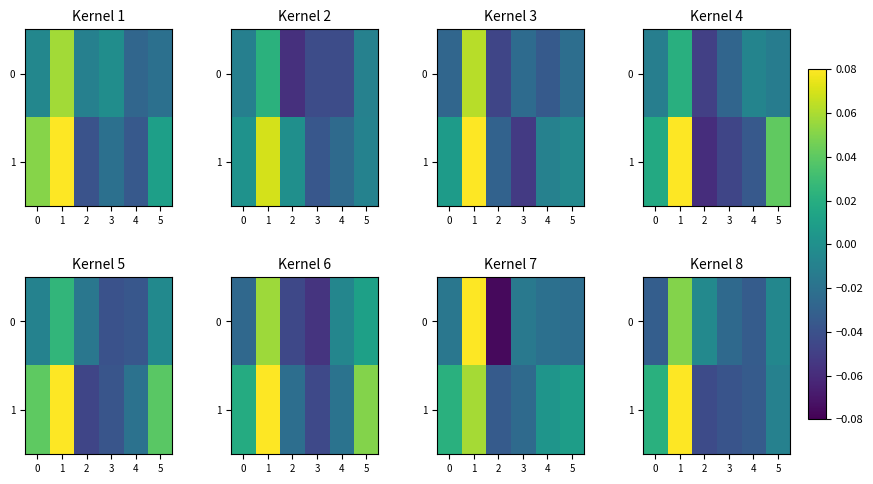

At which category is the sum across all series the highest?

1